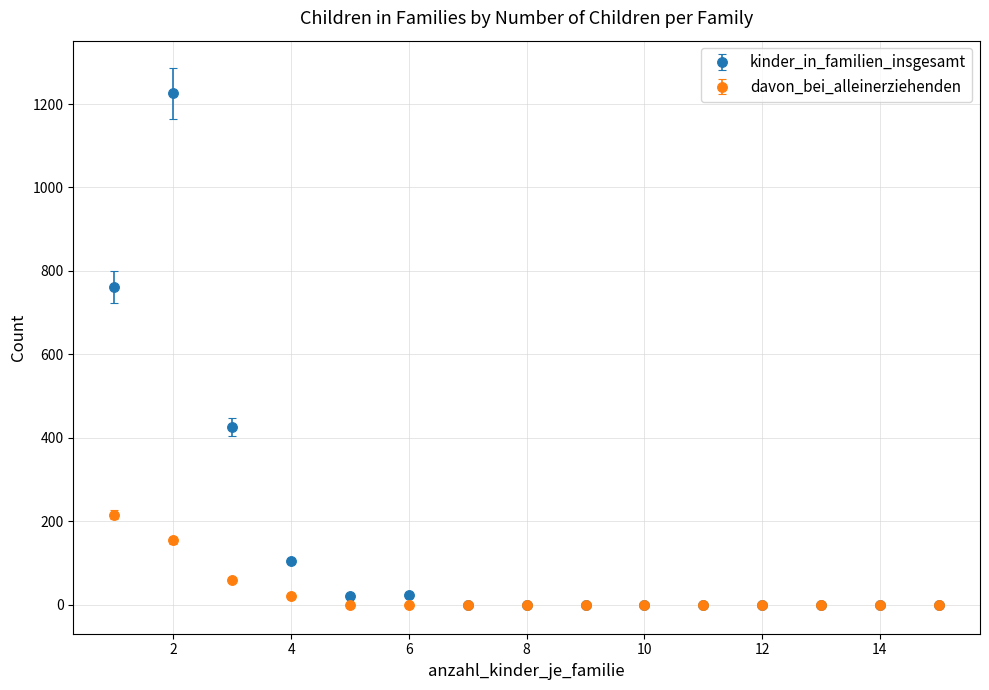

Which series has the largest total across all categories?

kinder_in_familien_insgesamt